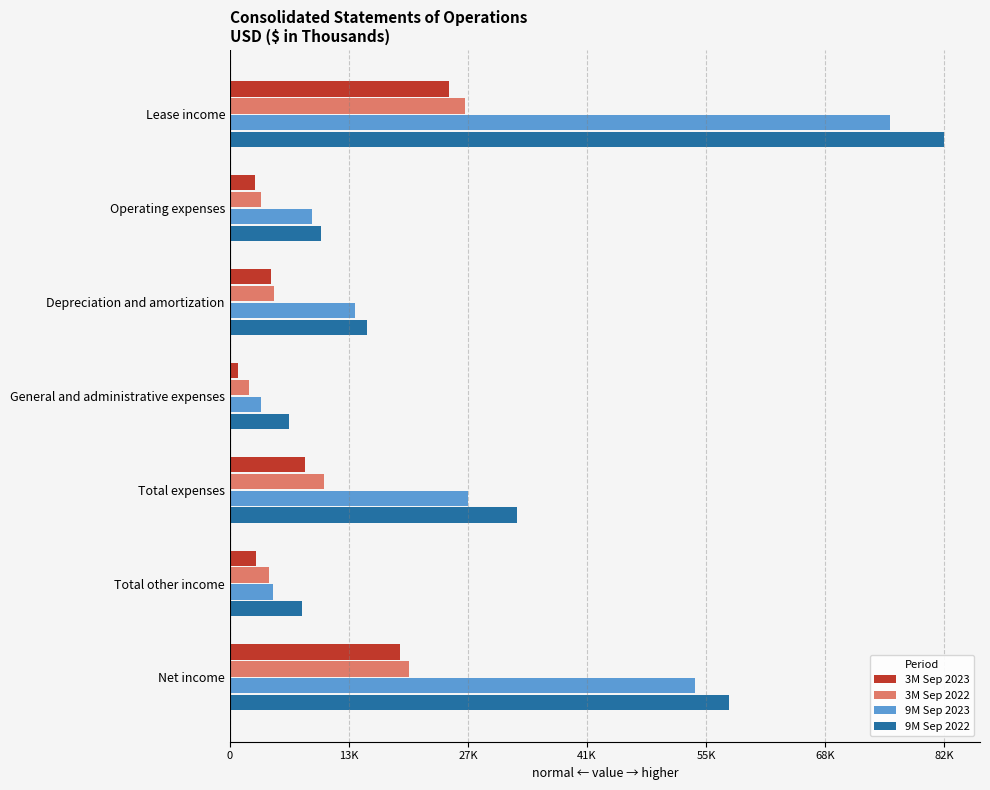

What are all the series names shown in the legend?

3M Sep 2023, 3M Sep 2022, 9M Sep 2023, 9M Sep 2022